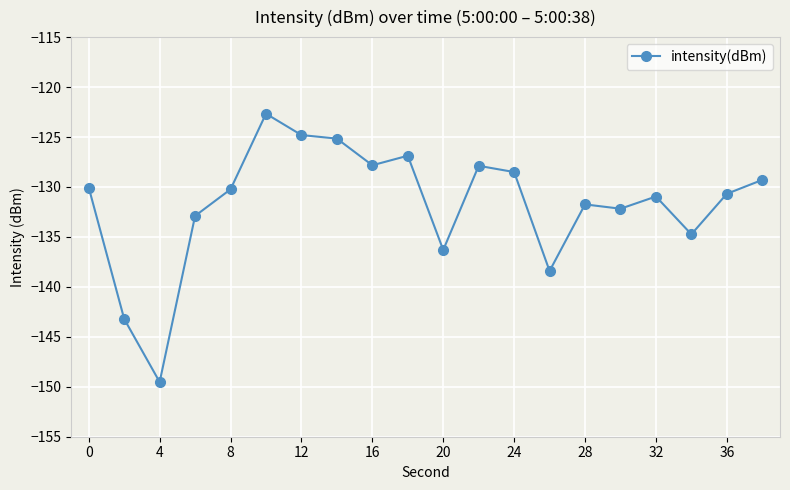

What is the greatest value displayed?

-122.7